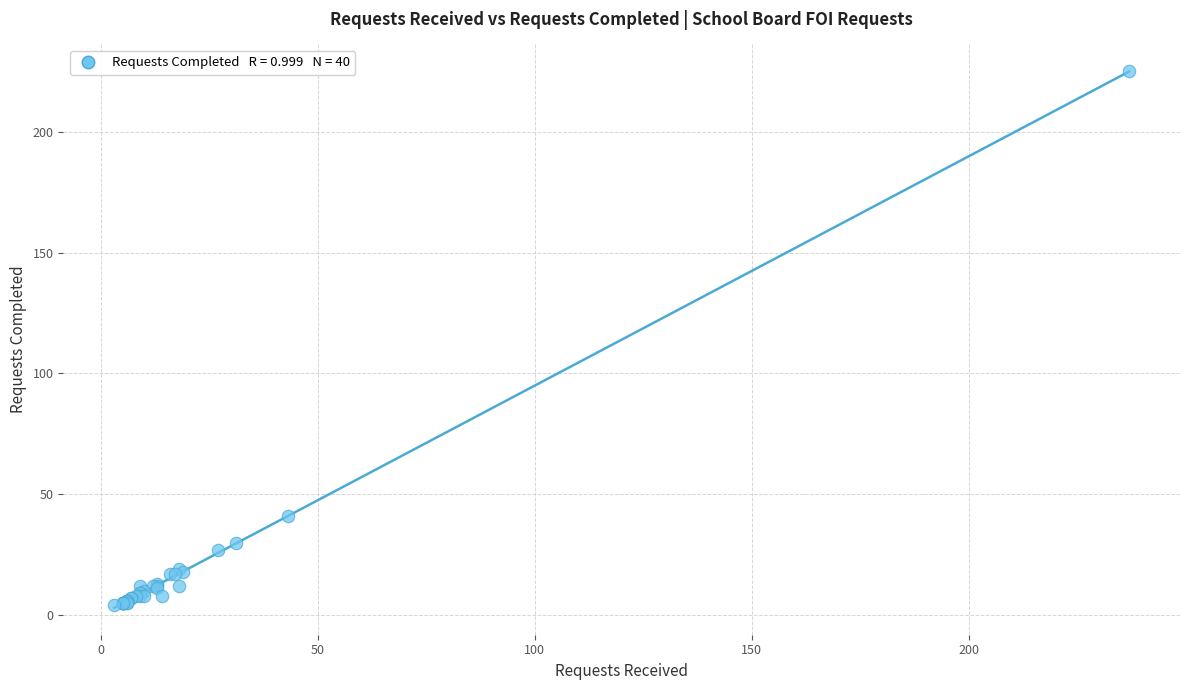

What Y value in the scatter plot is closest to 114?

41